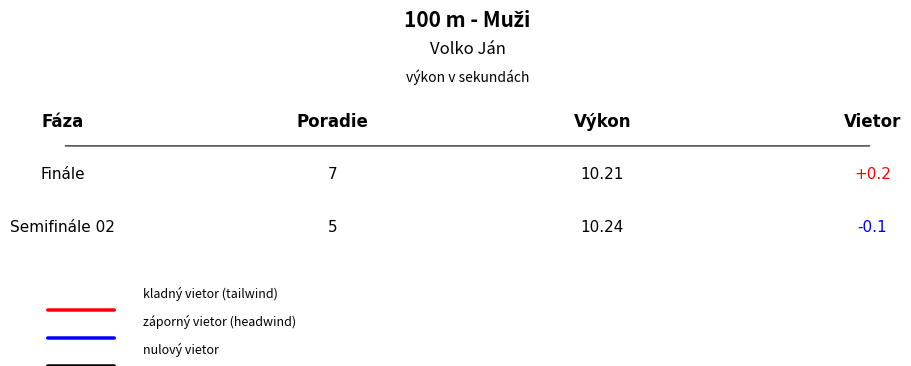

List the series in order of their overall mean, highest first.

Finále, Semifinále 02